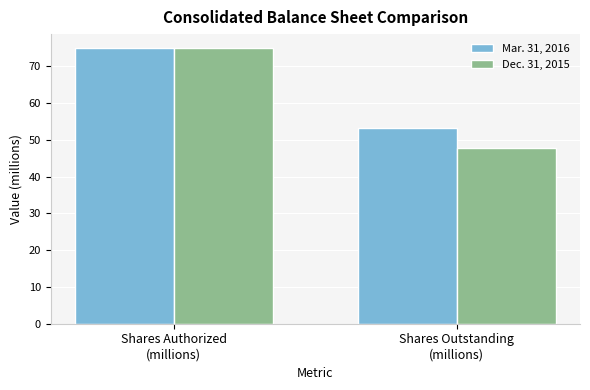

What is the total value across all series at Shares Outstanding
(millions)?

100.9